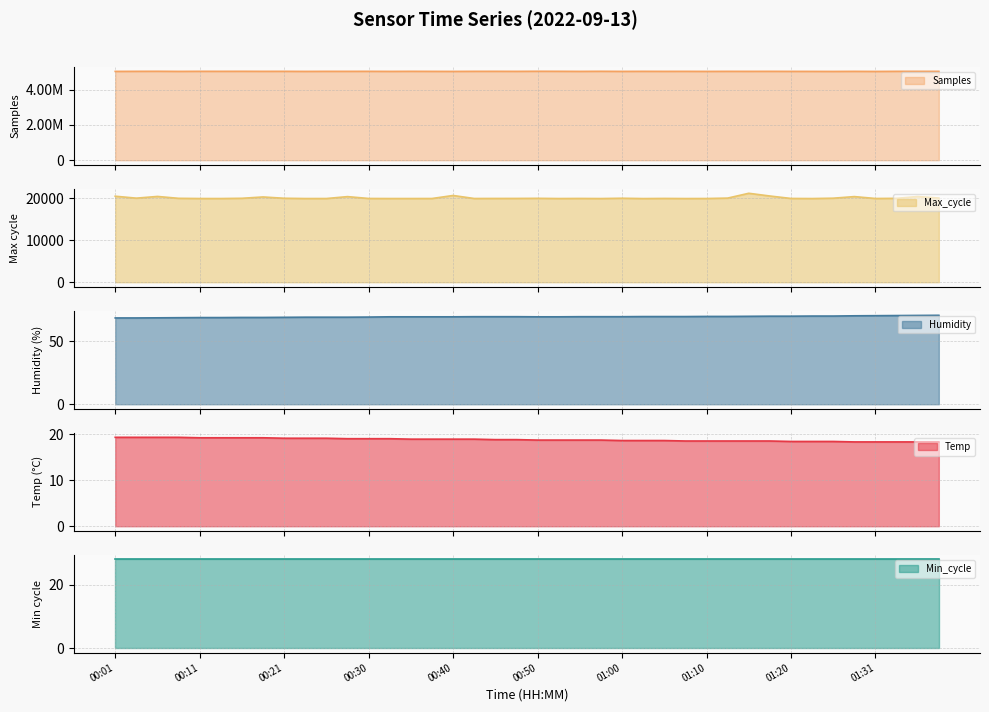

At which label does Humidity first exceed 69?

00:30